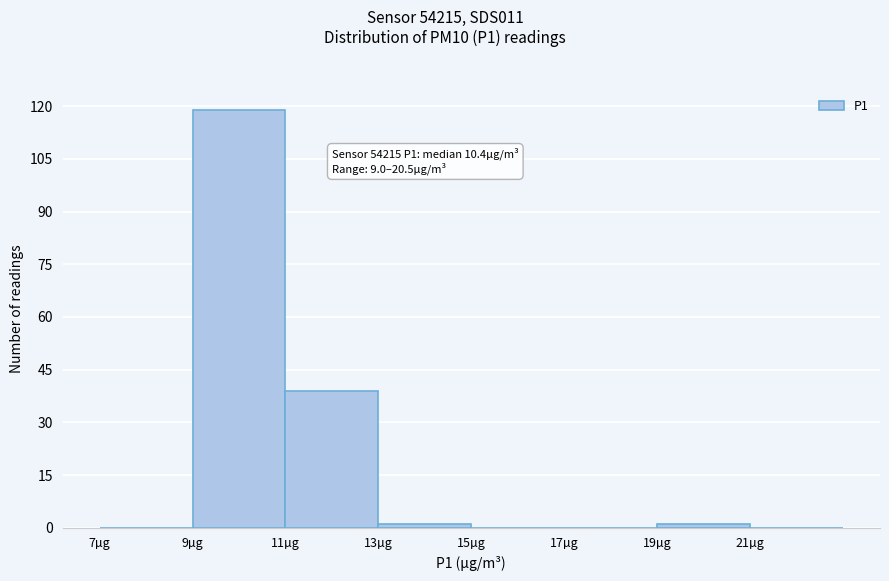

Over which range of the x-axis is the bar tallest?

9 to 11